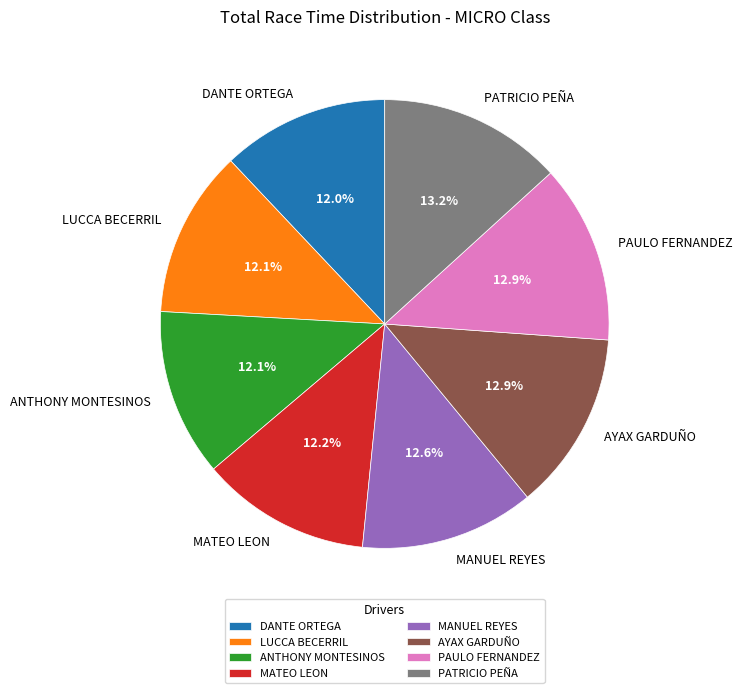

The DANTE ORTEGA slice represents 27% of the pie. True or false?

False